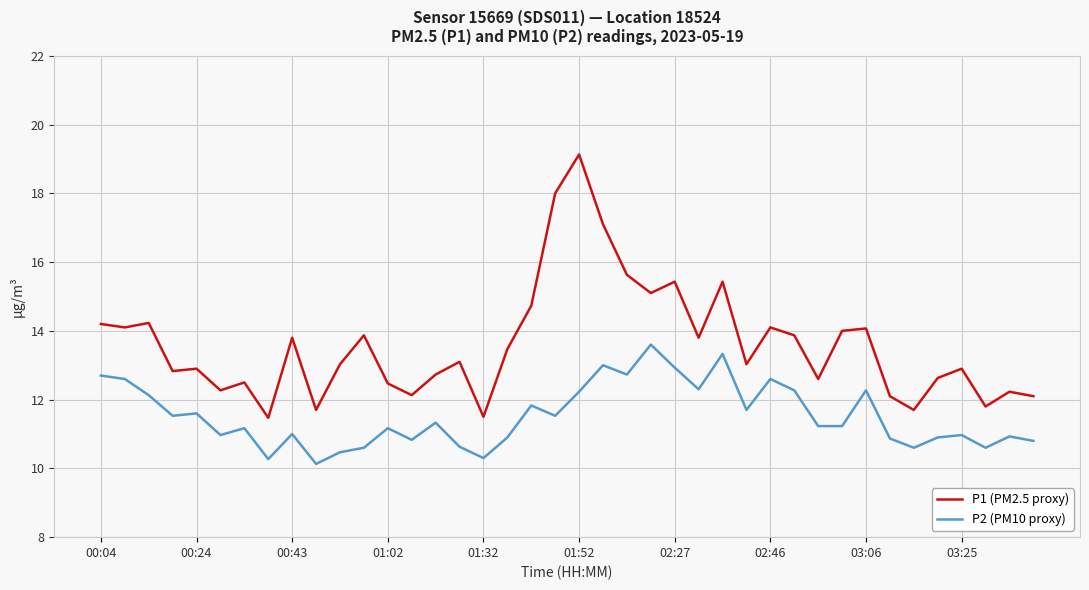

What is the maximum value shown in the chart?

19.1